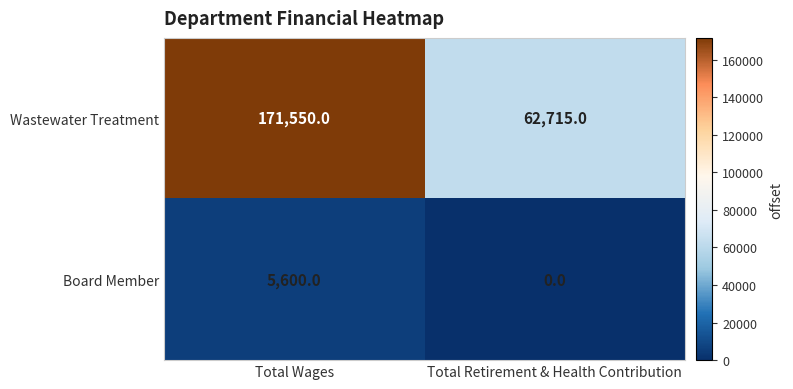

Reading right to left, transcribe all the data shown in this chart.

Wastewater Treatment: Total Retirement & Health Contribution=62715	Total Wages=171550
Board Member: Total Retirement & Health Contribution=0	Total Wages=5600